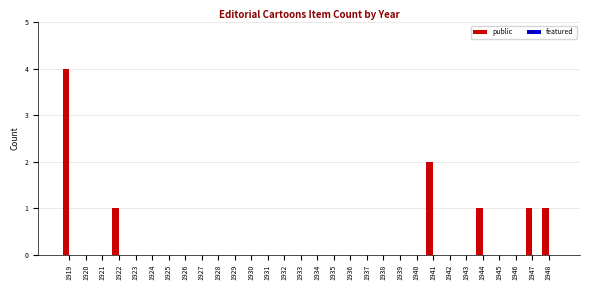

What is the sum of all values?

10